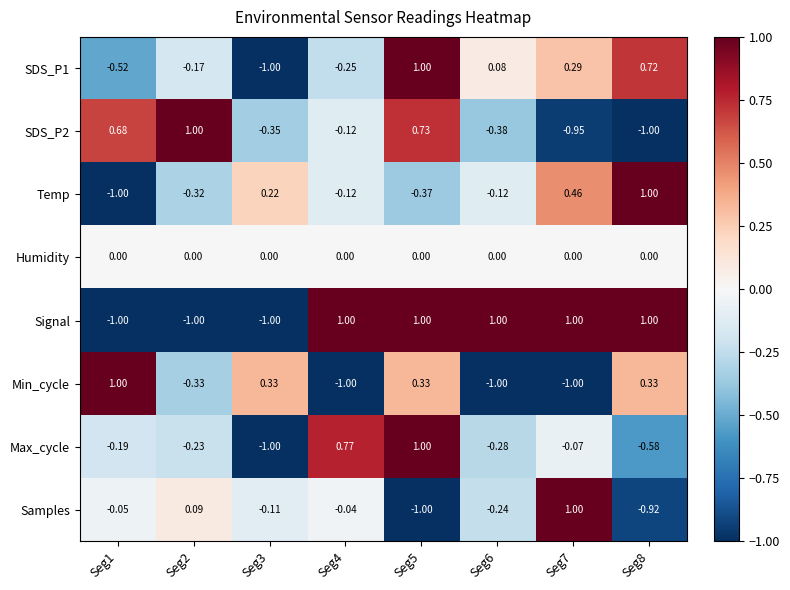

At which category is the sum across all series the highest?

Seg5